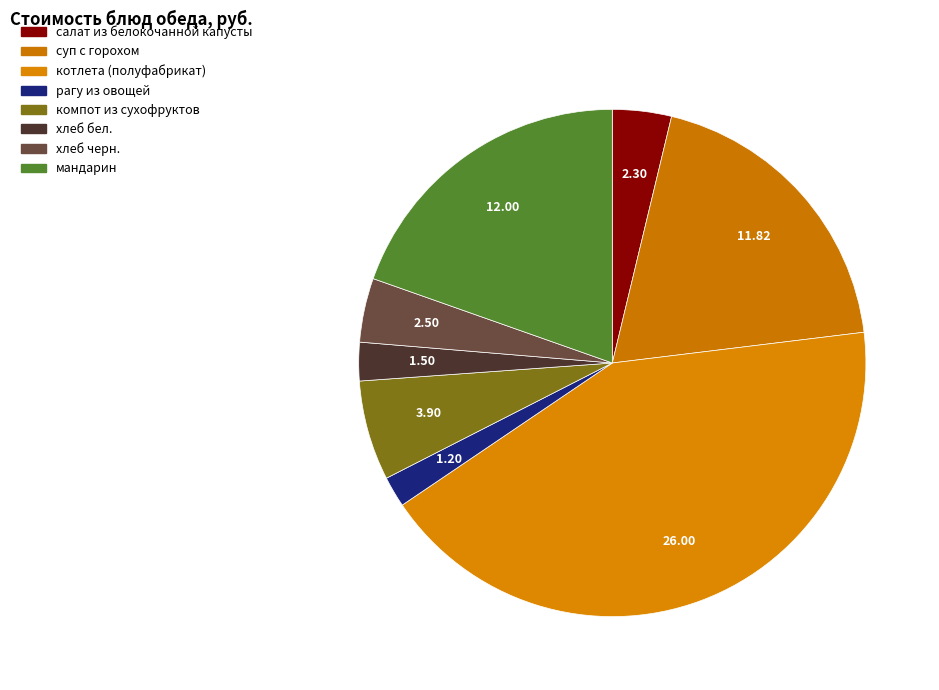

What percentage is NOT represented by рагу из овощей?

98.0%